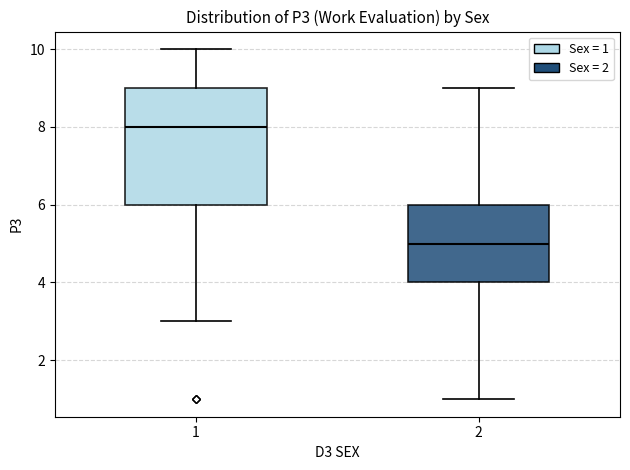

Comparing the boxes themselves (not the whiskers), which one is the tallest?

1